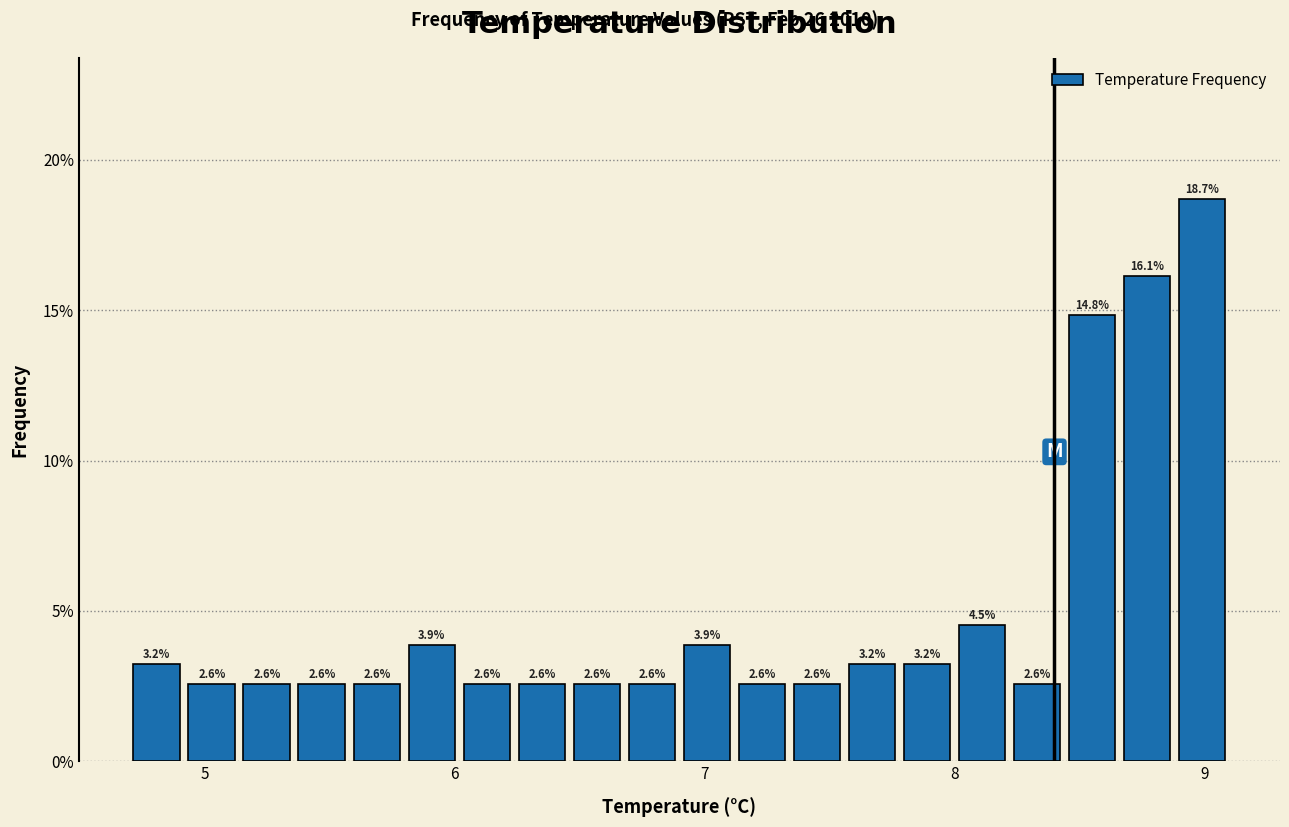

Read against the x-axis, roughly where is the centre of the tallest bar?

9.0